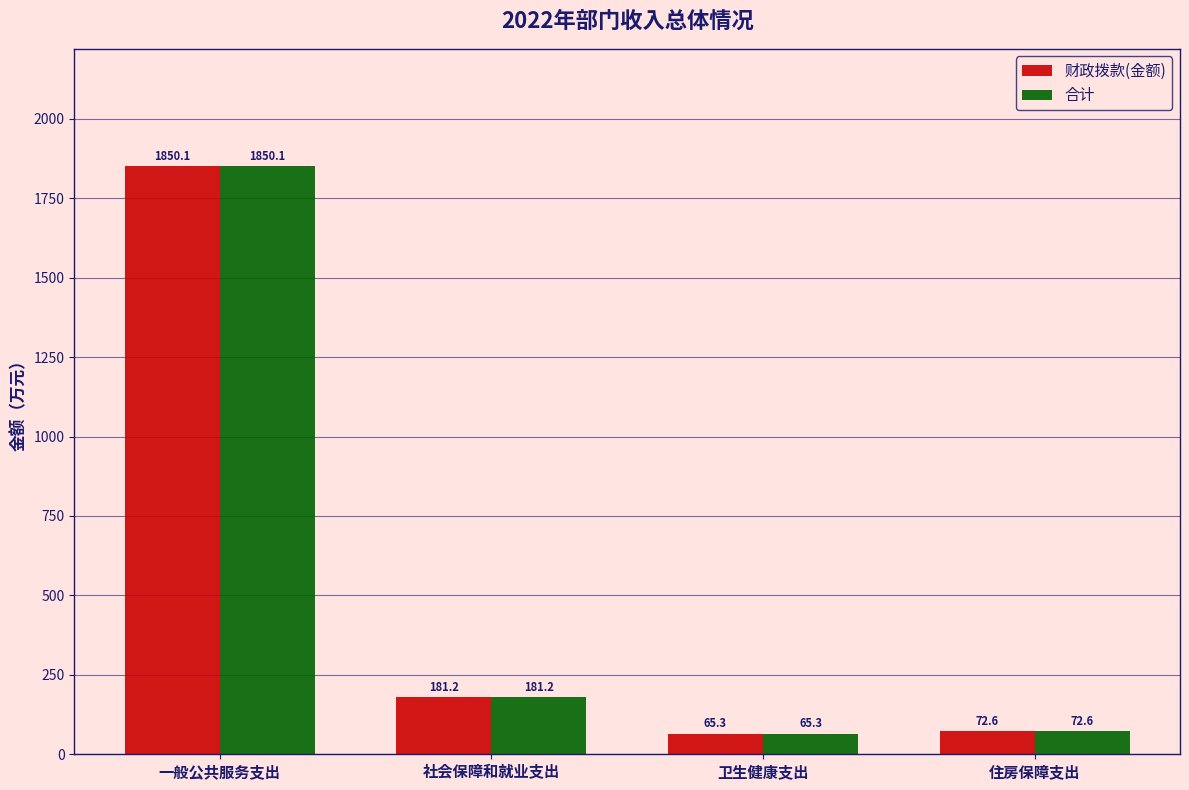

Which category has the lowest value in the 合计 series?

卫生健康支出